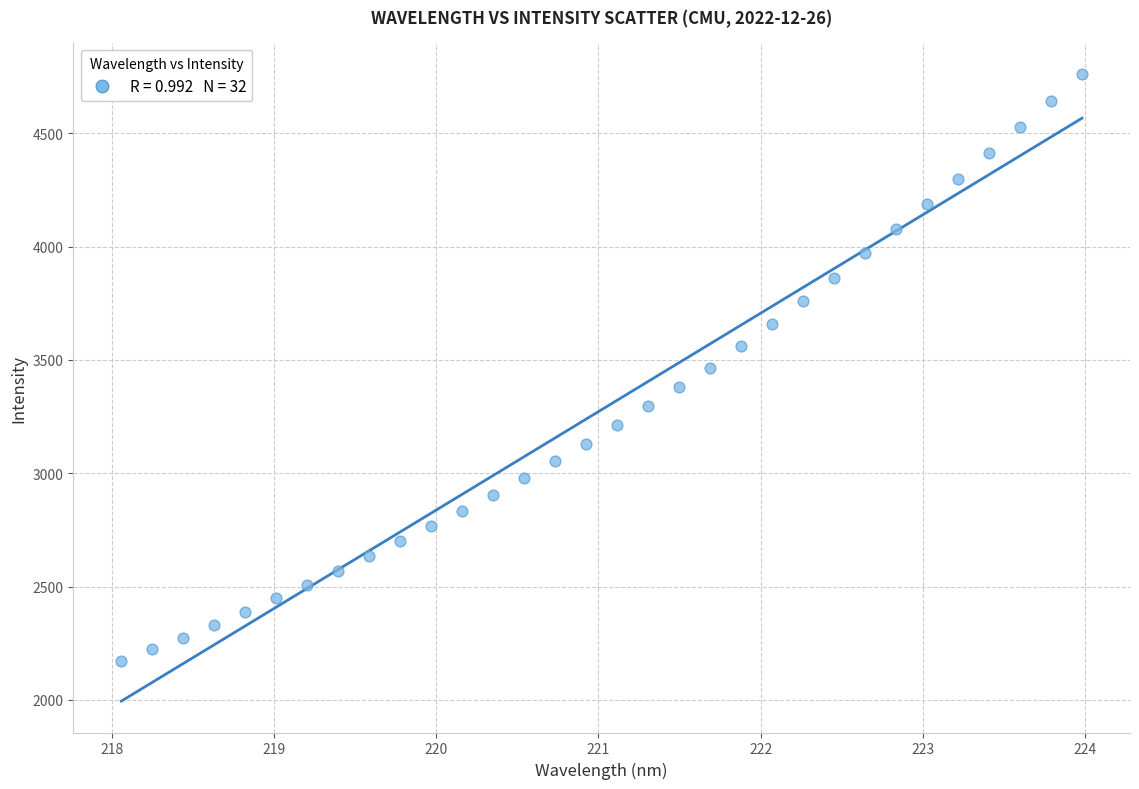

What is the range of X values (max minus min)?

5.9